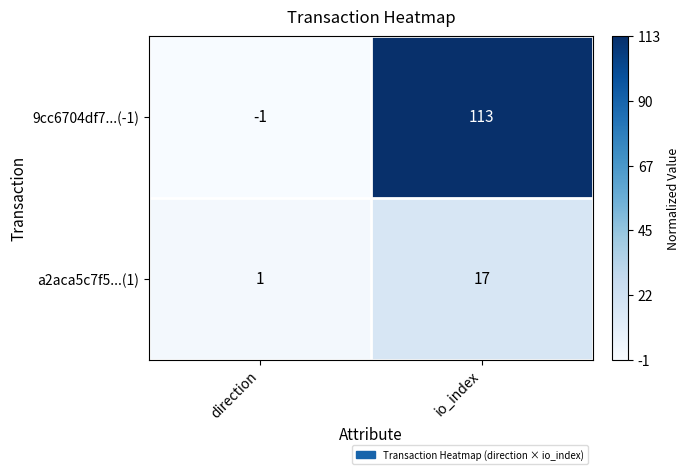

What is the difference between the highest and lowest values at io_index?

96